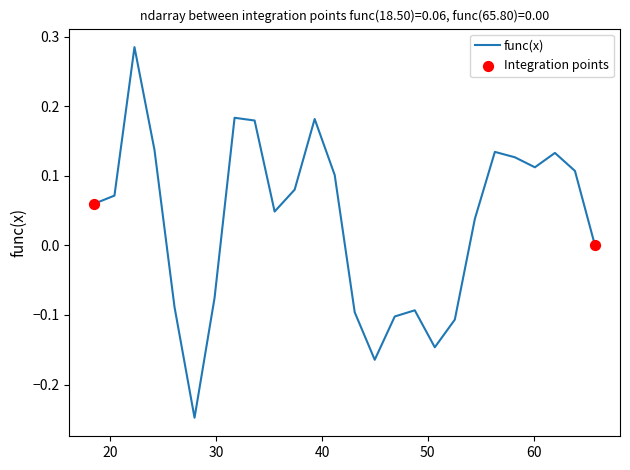

What is the difference between the maximum and minimum values?

0.5